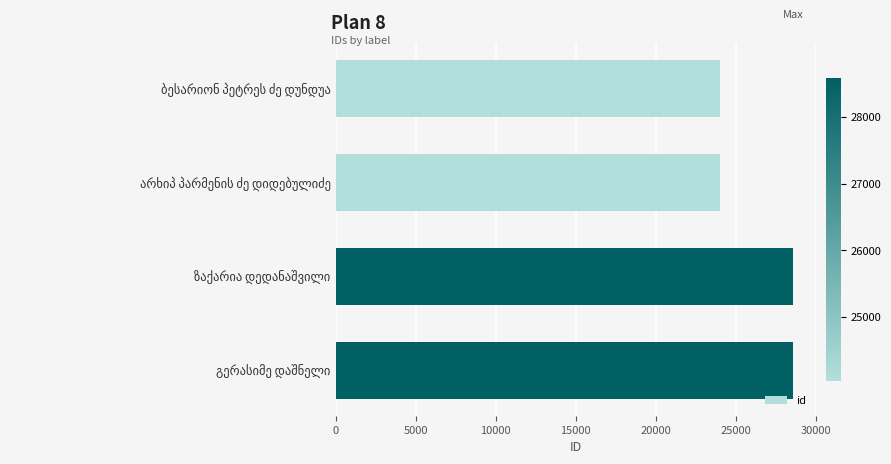

What is the sum of all values?

105258